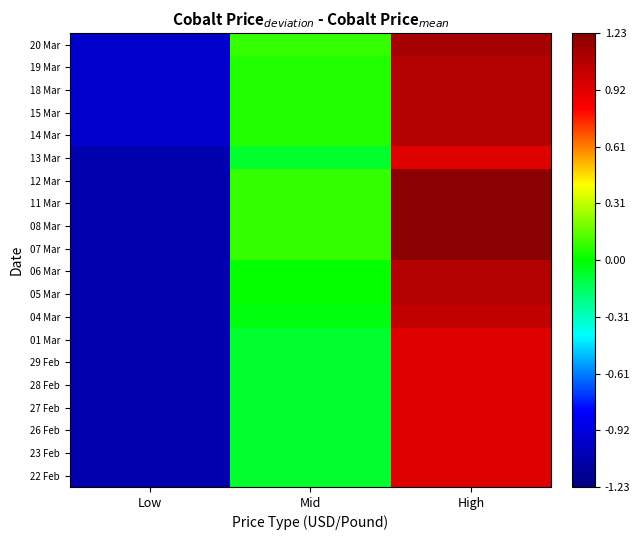

Rank the series by their maximum value, from highest to lowest.

12 Mar, 11 Mar, 08 Mar, 07 Mar, 20 Mar, 19 Mar, 18 Mar, 15 Mar, 14 Mar, 06 Mar, 05 Mar, 04 Mar, 13 Mar, 01 Mar, 29 Feb, 28 Feb, 27 Feb, 26 Feb, 23 Feb, 22 Feb